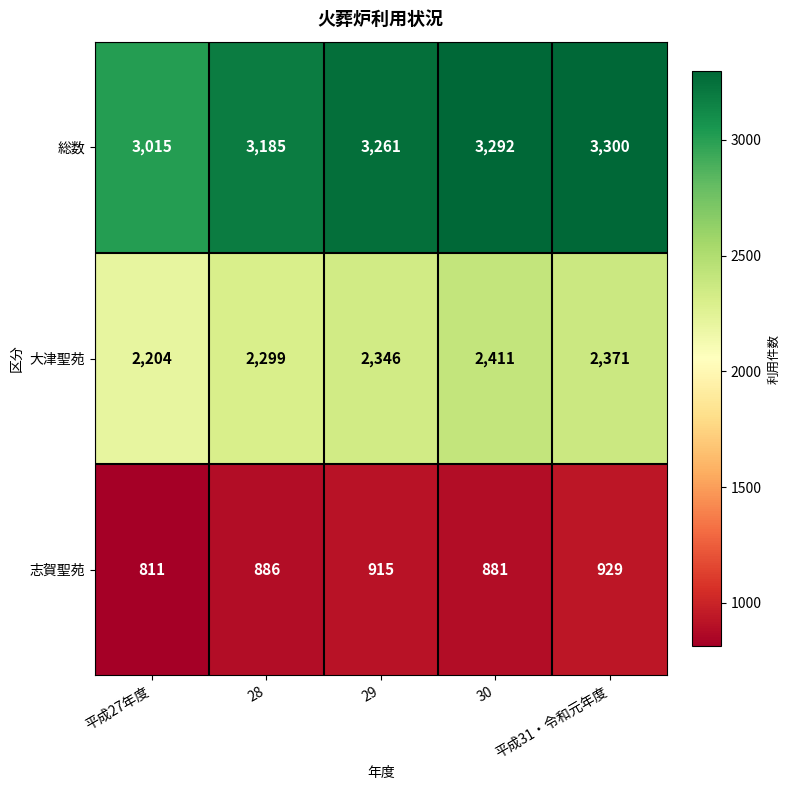

Reading left to right, list all the values displayed in this chart.

総数: 3015	3185	3261	3292	3300
大津聖苑: 2204	2299	2346	2411	2371
志賀聖苑: 811	886	915	881	929